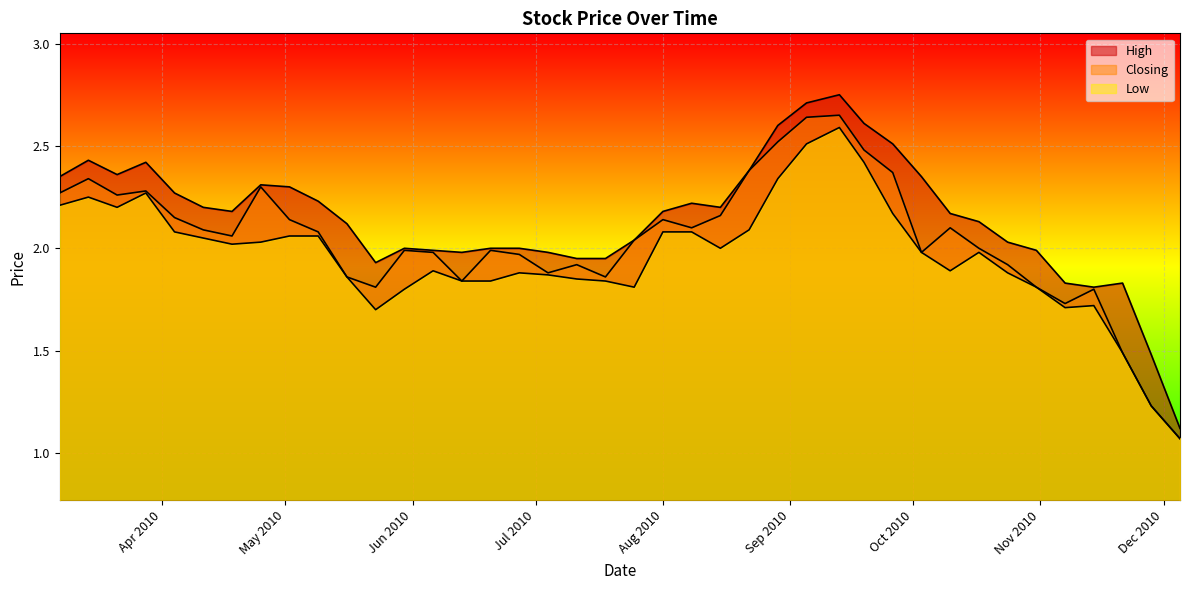

What is the greatest value displayed?

2.8